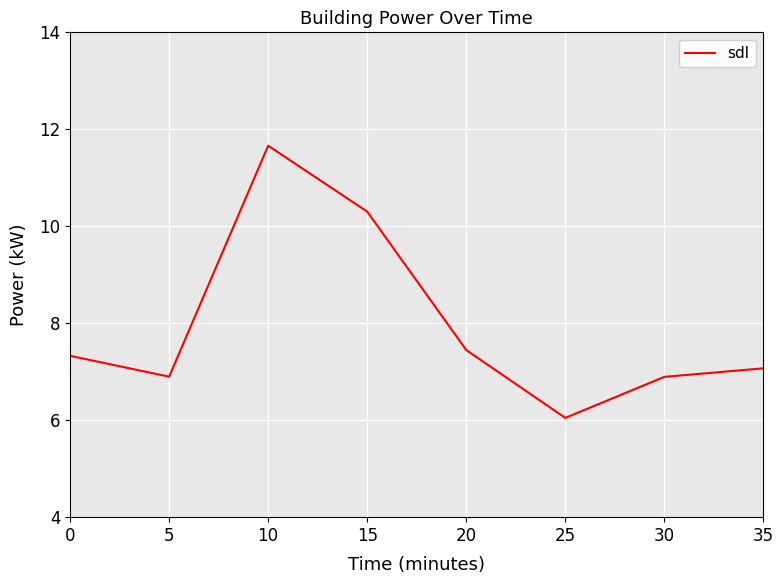

Is it true that the value at 15 is 16.2?

False